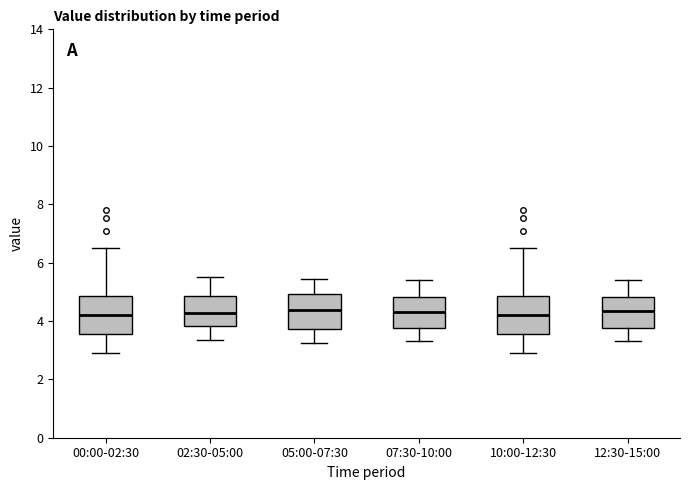

Where is the lower edge of the box for 00:00-02:30 on the y-axis? The values are not printed on the chart, so give them approximately, as read against the axis.

3.6